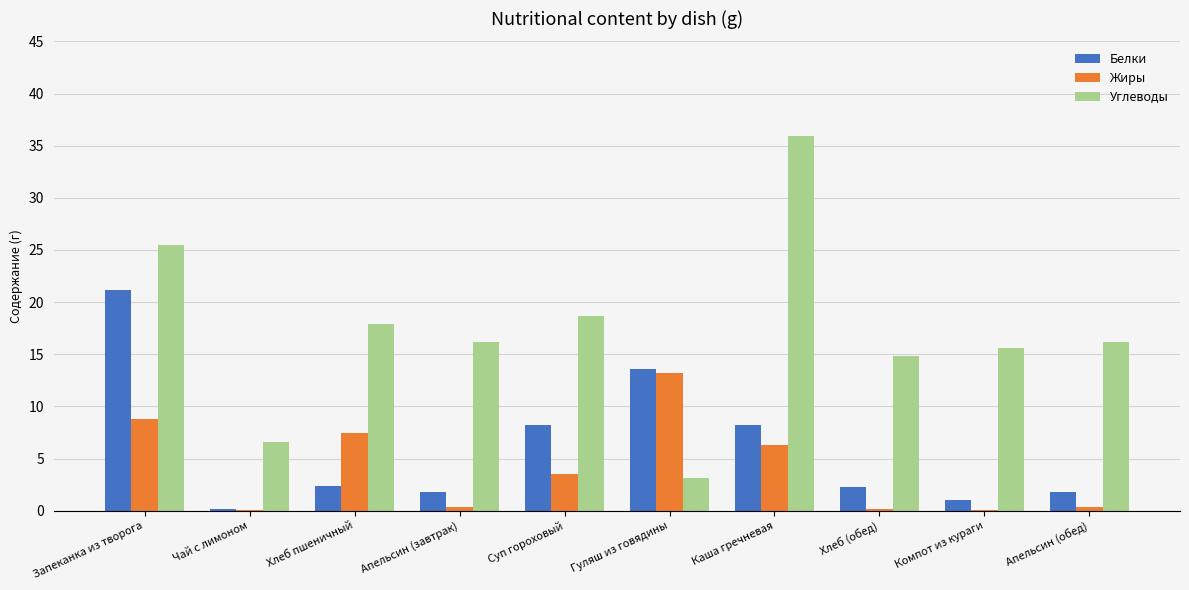

Is the value of Белки at Компот из кураги greater than the value of Углеводы at Гуляш из говядины?

No